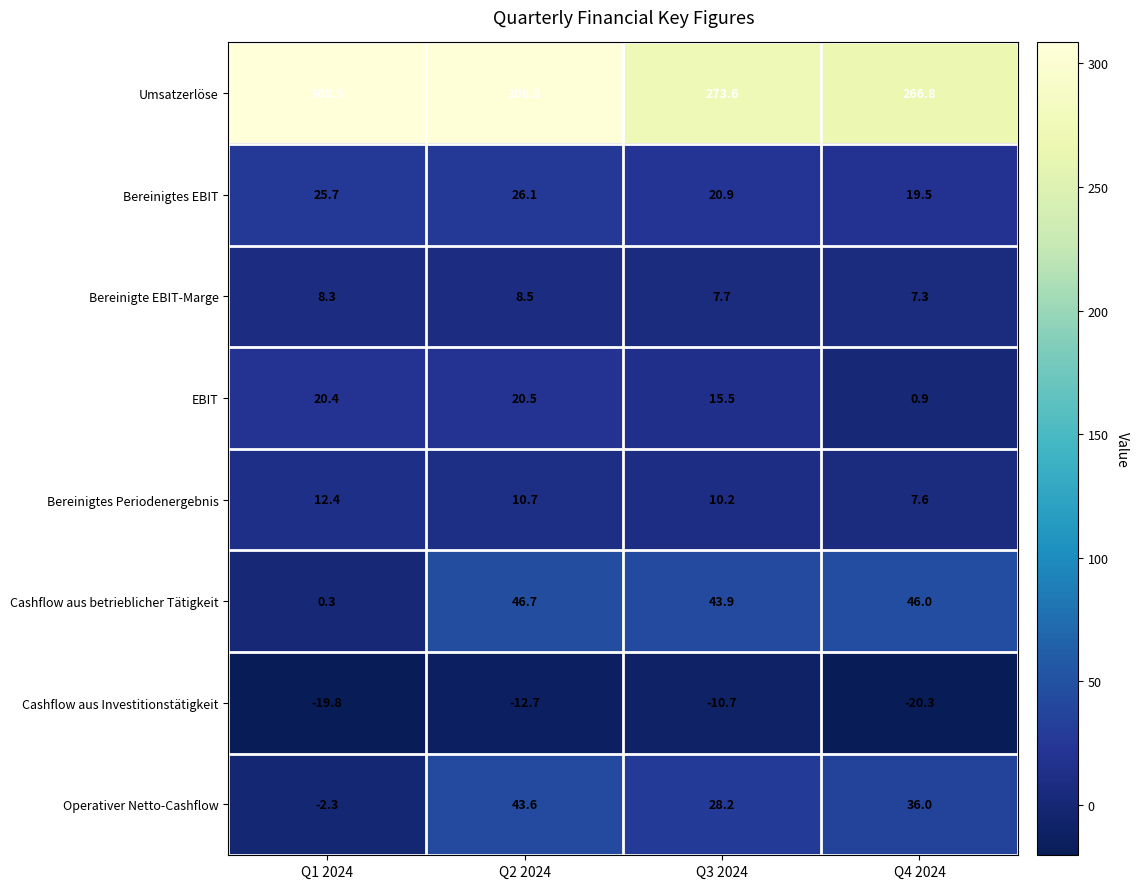

What is the difference between the second highest and minimum values in the EBIT series?

19.5